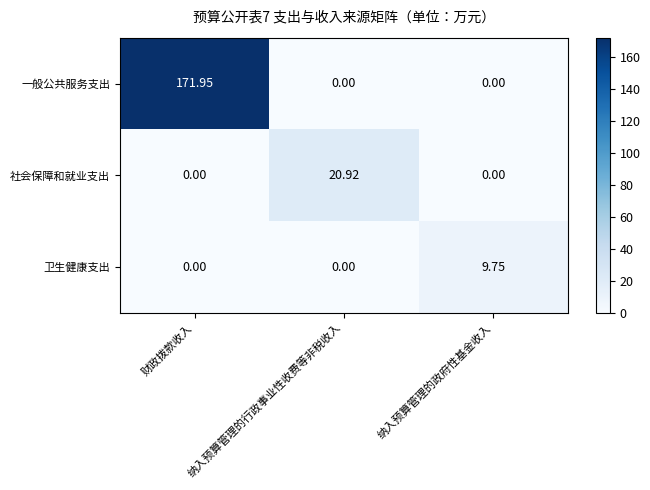

Rank the series by their maximum value, from highest to lowest.

一般公共服务支出, 社会保障和就业支出, 卫生健康支出